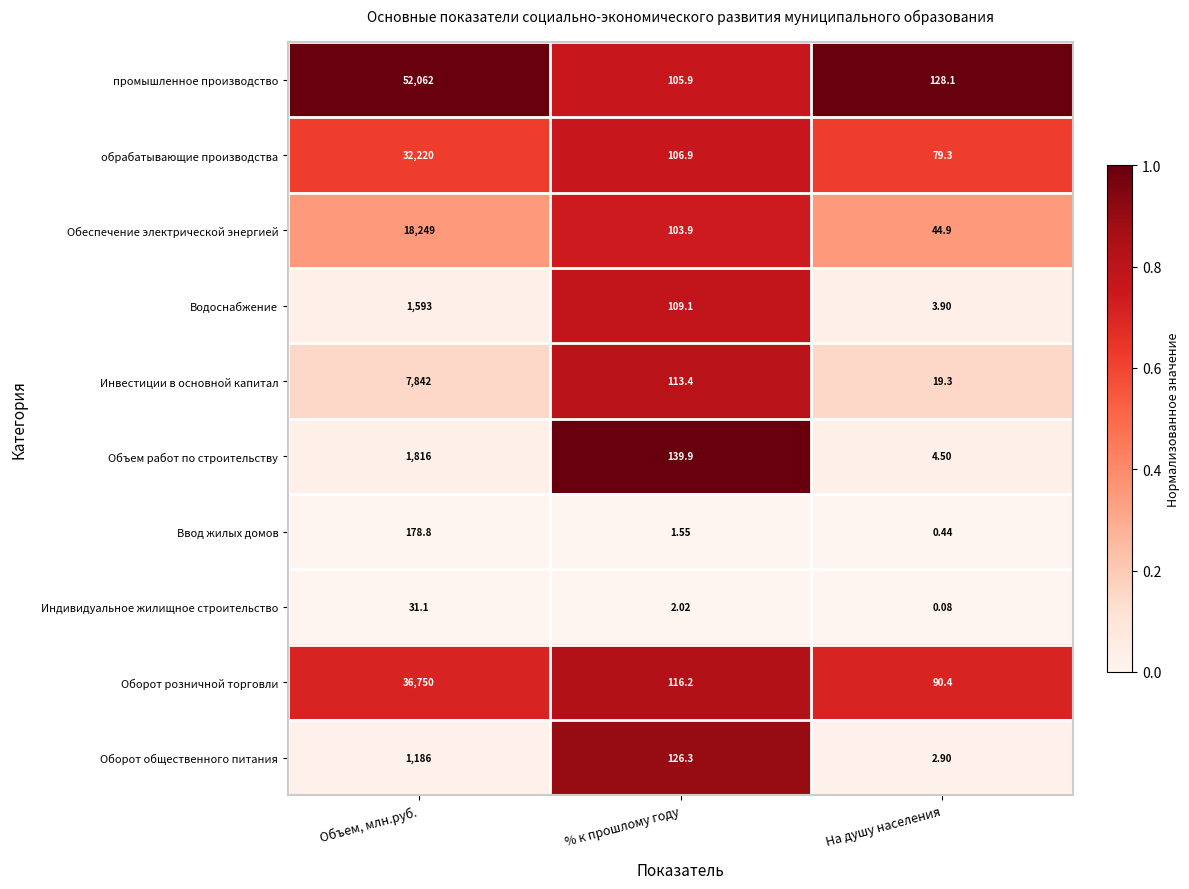

Between % к прошлому году and На душу населения, which series saw the biggest shift?

Объем работ по строительству